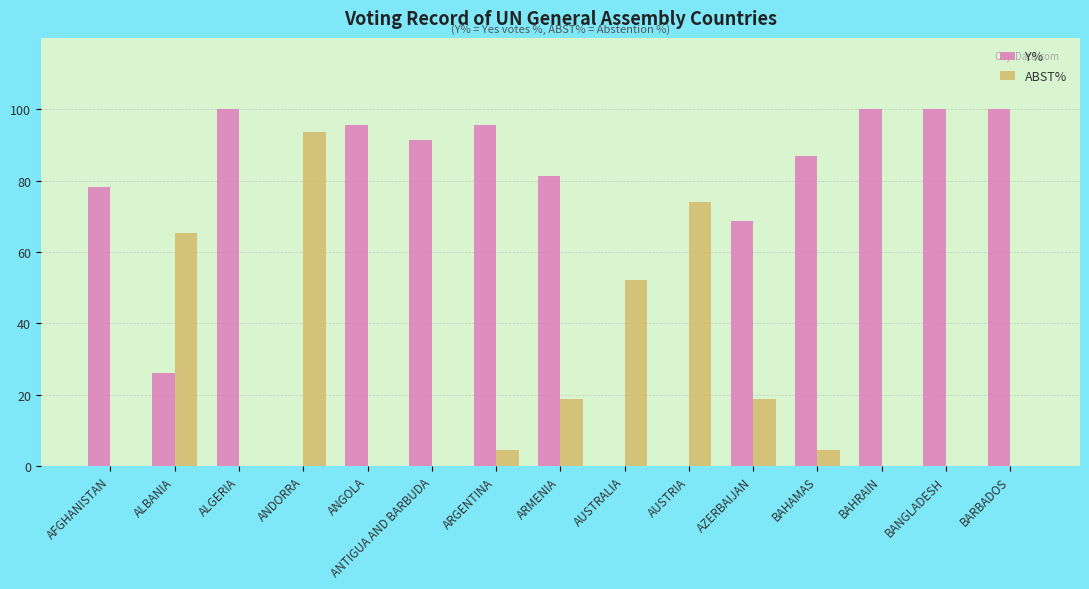

The value of Y% at ANDORRA is 0.0. True or false?

True